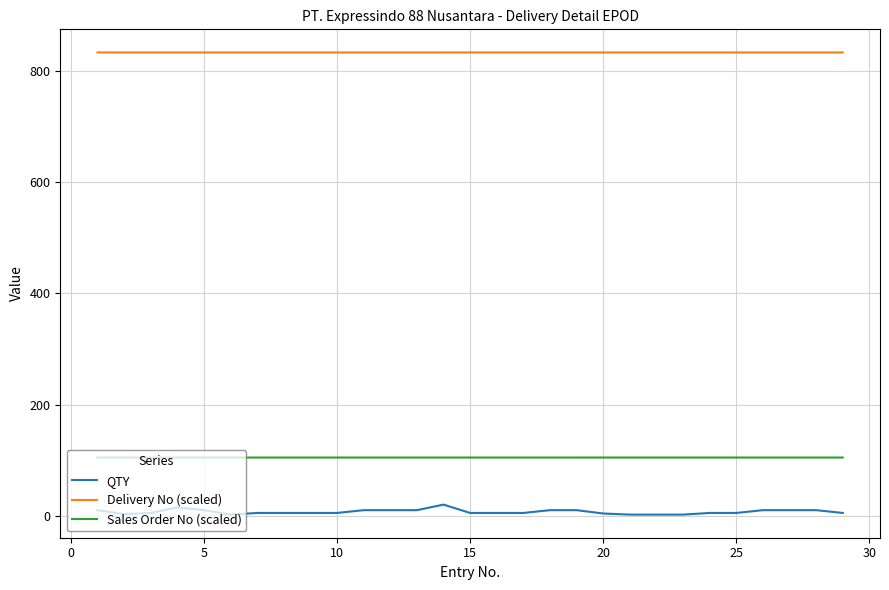

Which series has the largest range (max minus min)?

QTY